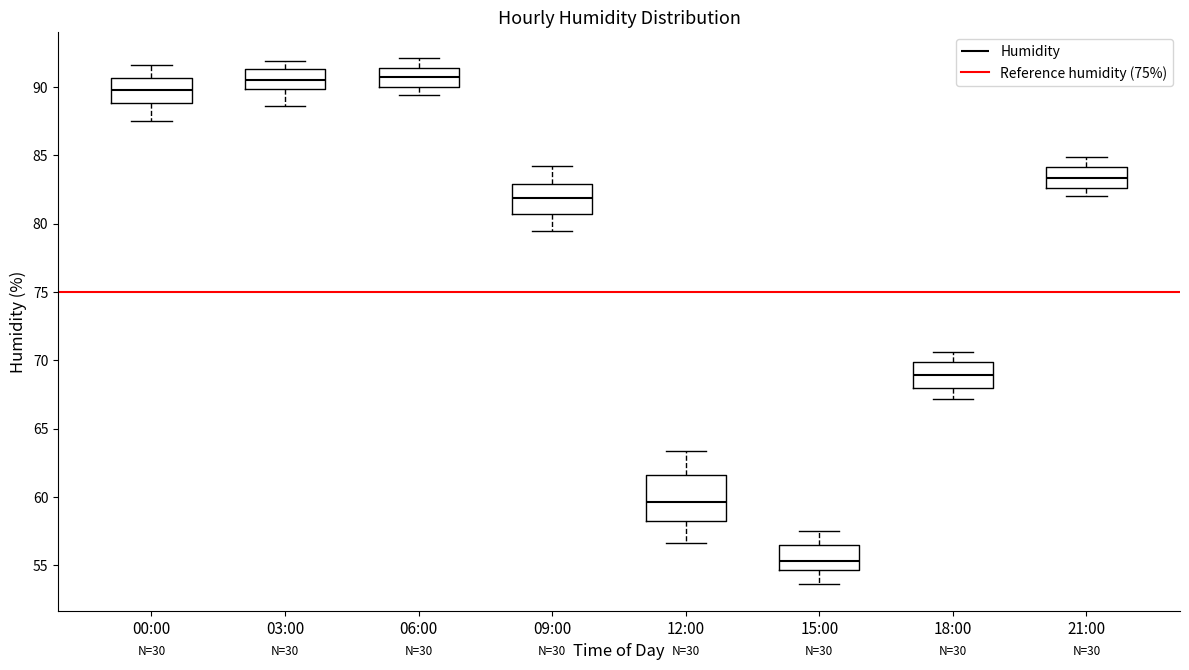

Reading left to right, transcribe this box plot: for each box, give where its median line is, the range the box spans, and where its two whiskers end, as read against the y-axis. The values are not printed on the chart, so give them approximately, as read against the axis.

00:00: median 90.0, box 89.0 to 90.5, whiskers 87.5 to 91.5
03:00: median 90.5, box 90.0 to 91.5, whiskers 88.5 to 92.0
06:00: median 91.0, box 90.0 to 91.5, whiskers 89.5 to 92.0
09:00: median 82.0, box 80.5 to 83.0, whiskers 79.5 to 84.0
12:00: median 59.5, box 58.5 to 61.5, whiskers 56.5 to 63.5
15:00: median 55.5, box 54.5 to 56.5, whiskers 53.5 to 57.5
18:00: median 69.0, box 68.0 to 70.0, whiskers 67.0 to 70.5
21:00: median 83.5, box 82.5 to 84.0, whiskers 82.0 to 85.0